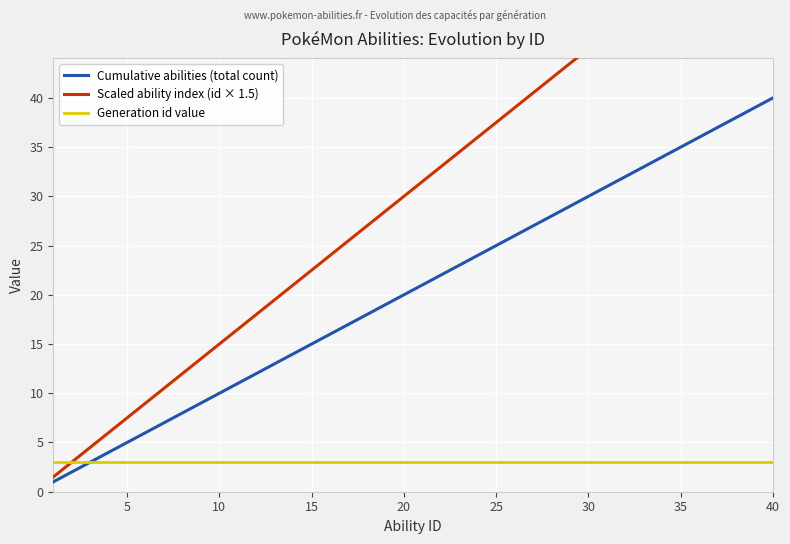

The Cumulative abilities (total count) series shows 7 at 5. True or false?

False